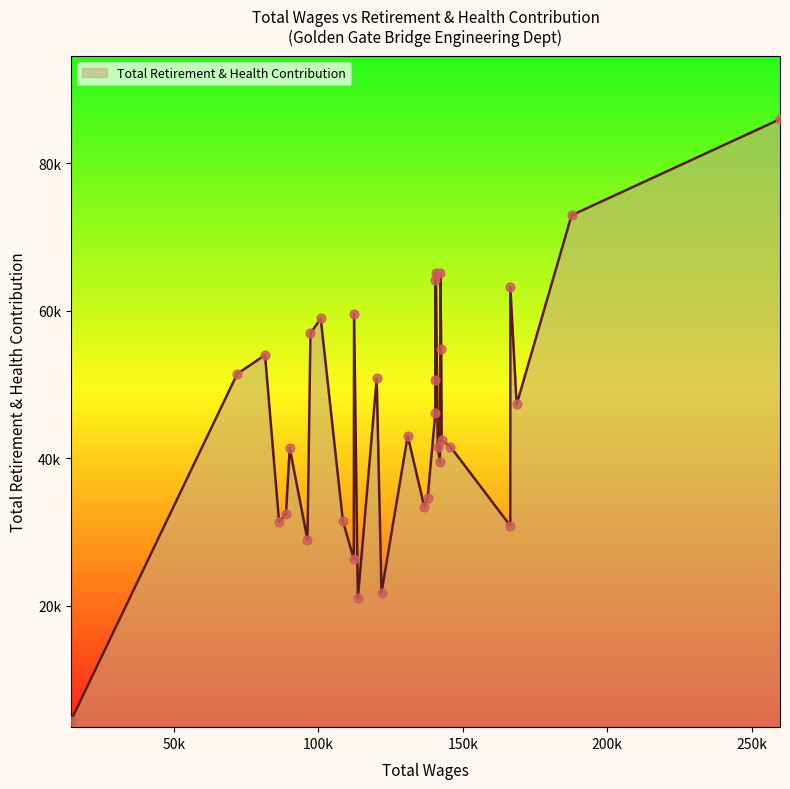

Which has a higher value, 8 or 23?

8